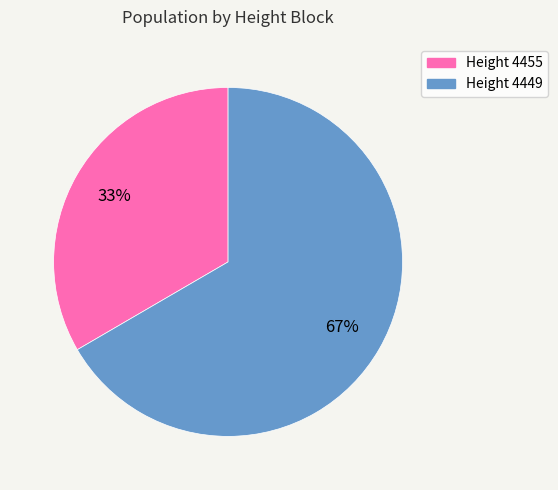

To the nearest percent, what is the average slice percentage?

50%